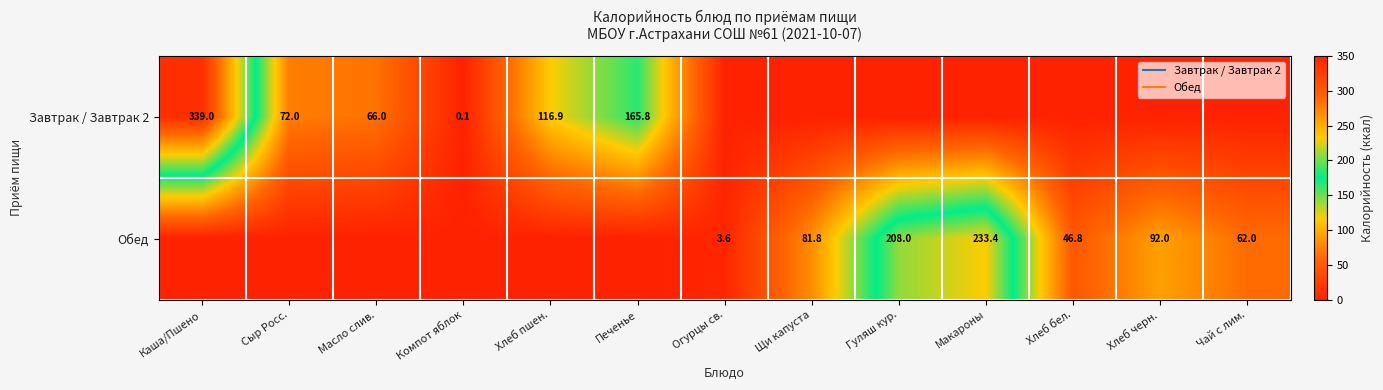

What is the difference between the maximum and second lowest values in the Завтрак / Завтрак 2 series?

339.0